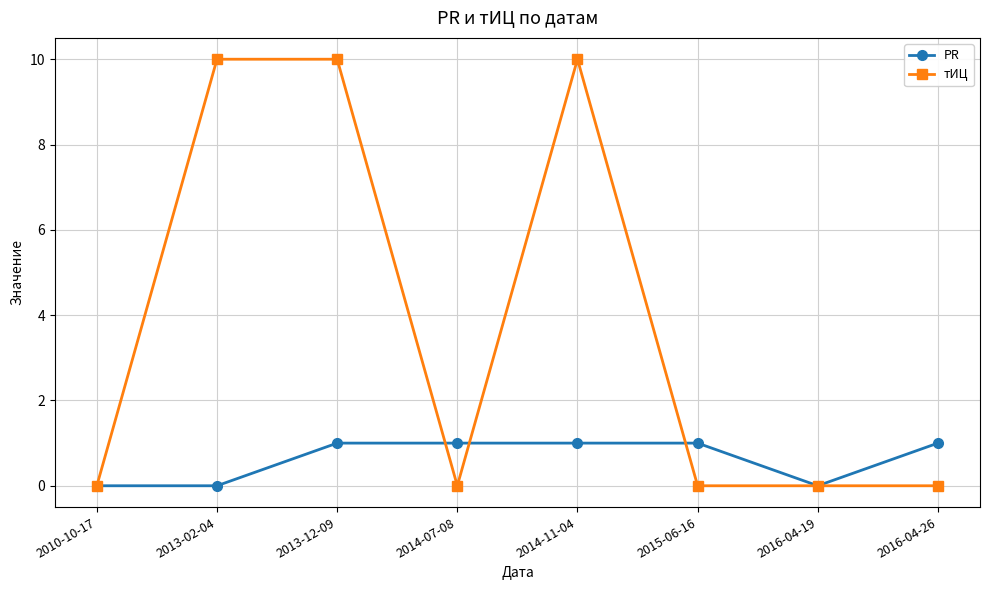

What is the maximum value for тИЦ?

10